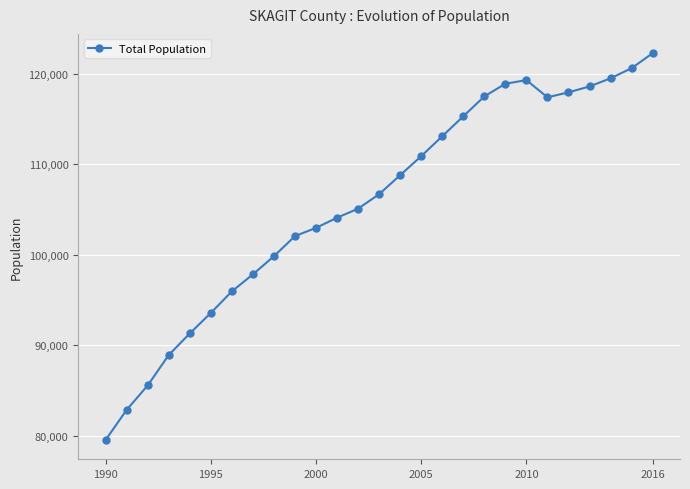

True or false: the data has more than 0 interior local peaks.

True